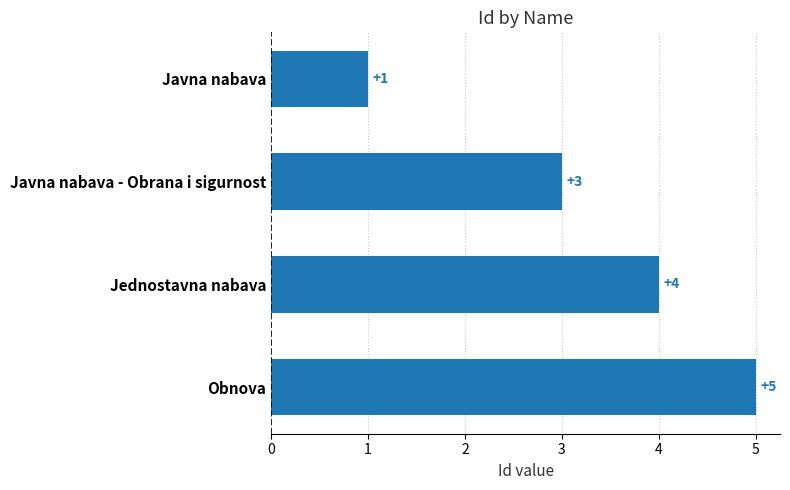

What is the minimum value shown in the chart?

1